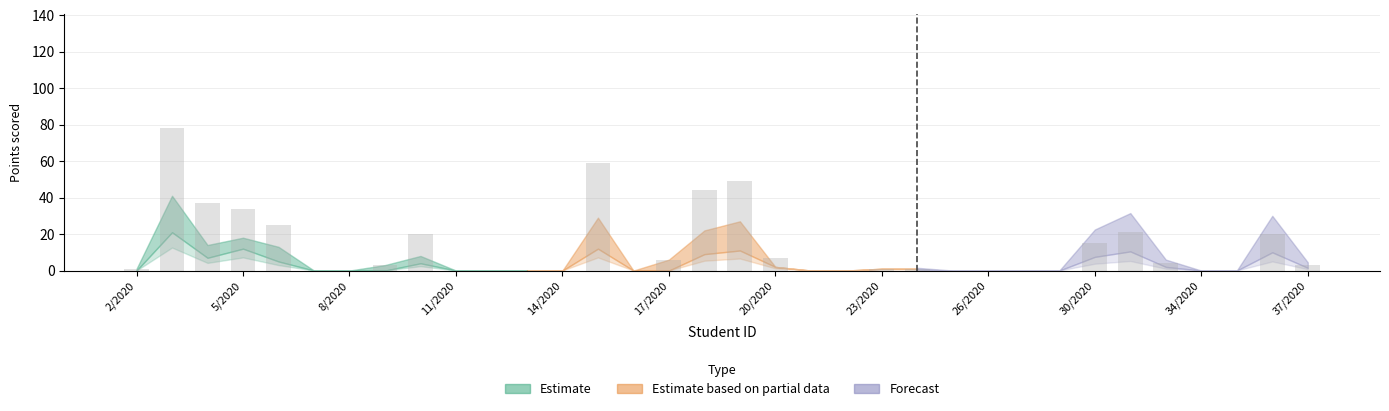

What is the maximum value shown in the chart?

78